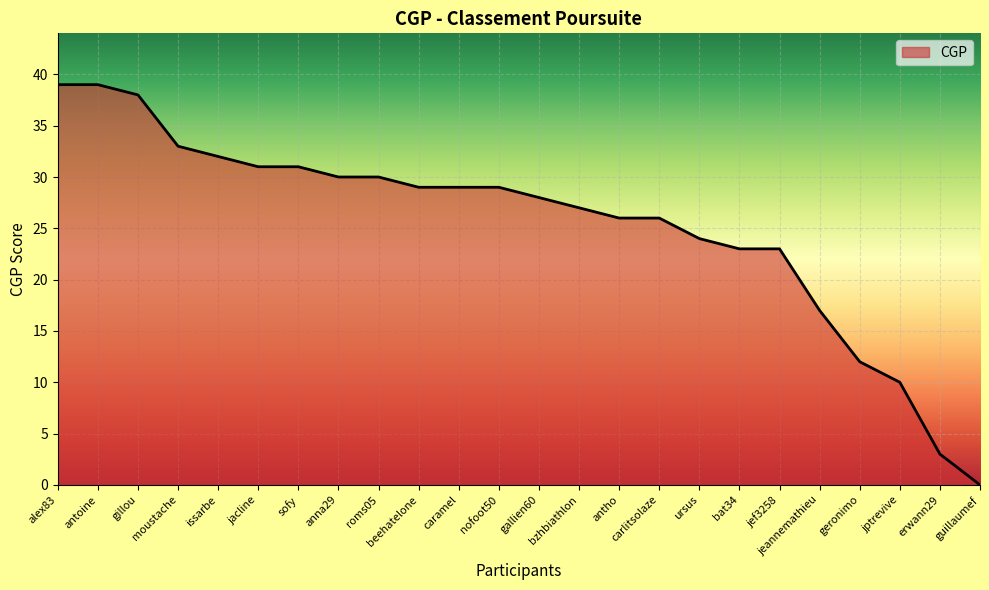

What value does the data have at nofoot50, to the nearest 5?

30